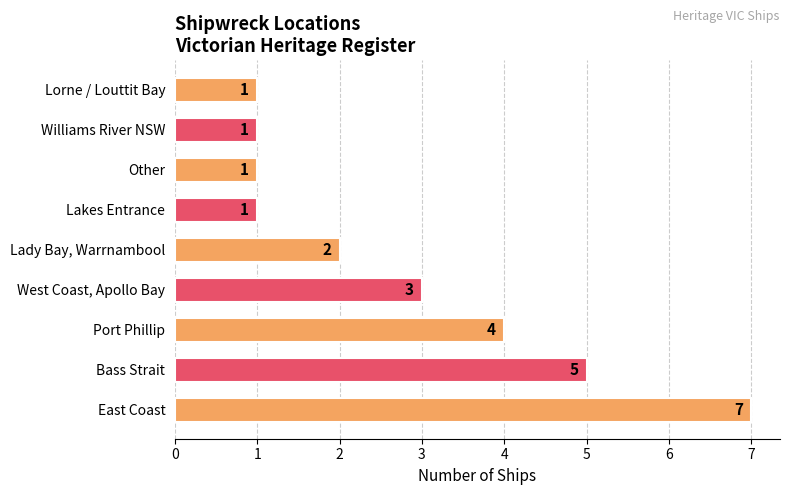

The value at West Coast, Apollo Bay is 2. True or false?

False